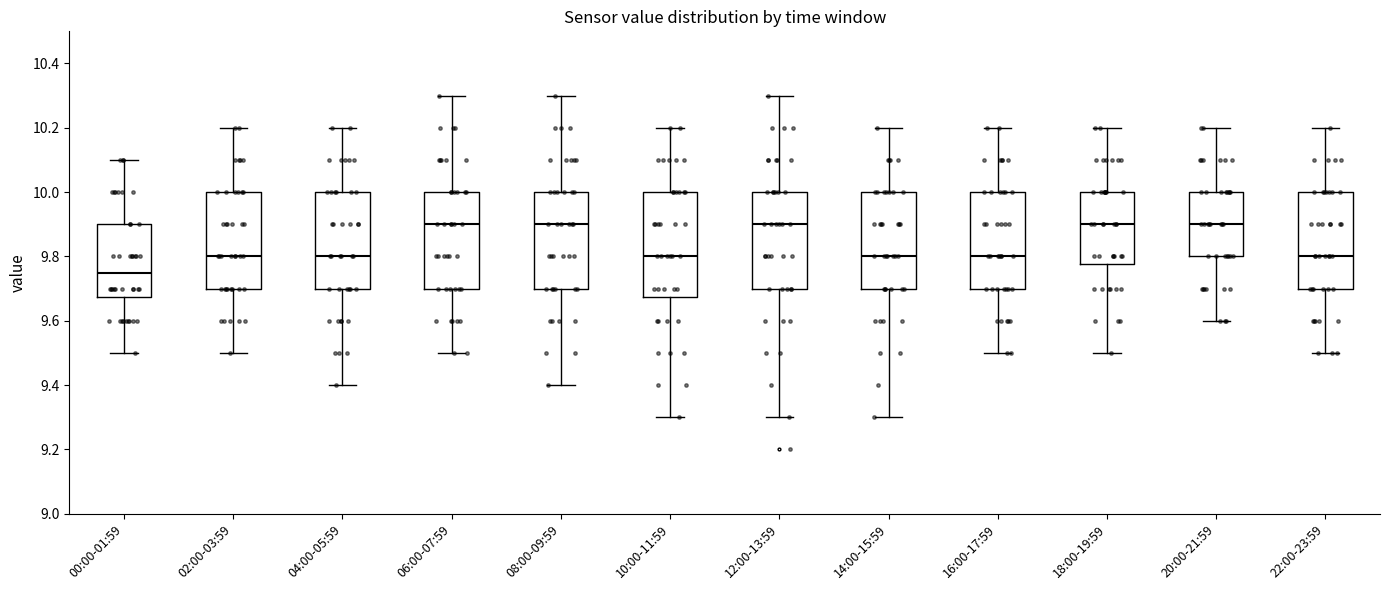

Where is the lower edge of the box for 00:00-01:59 on the y-axis? The values are not printed on the chart, so give them approximately, as read against the axis.

9.68